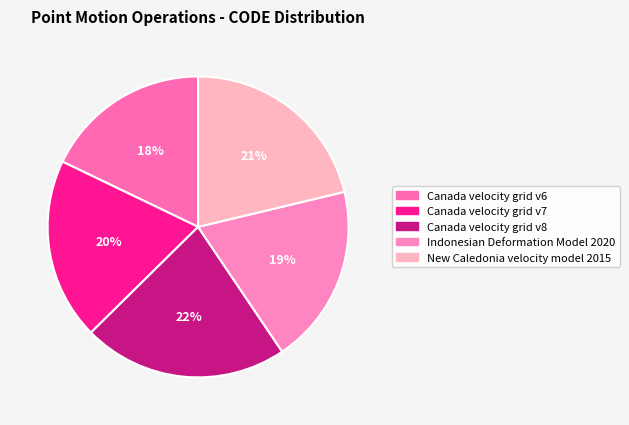

To the nearest percent, what is the difference between the Indonesian Deformation Model 2020 and Canada velocity grid v6 slice percentages?

1%